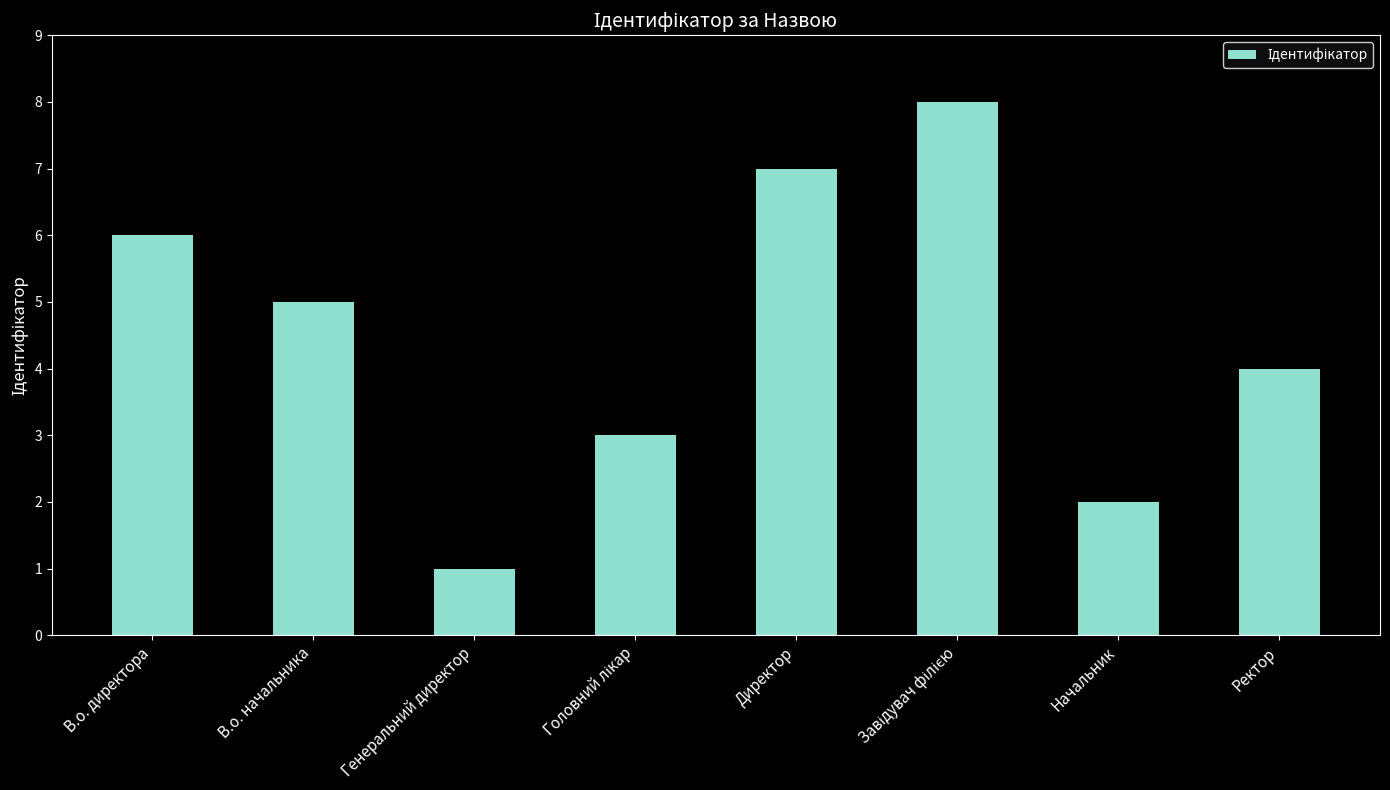

The chart shows a value of 12 at Директор. True or false?

False